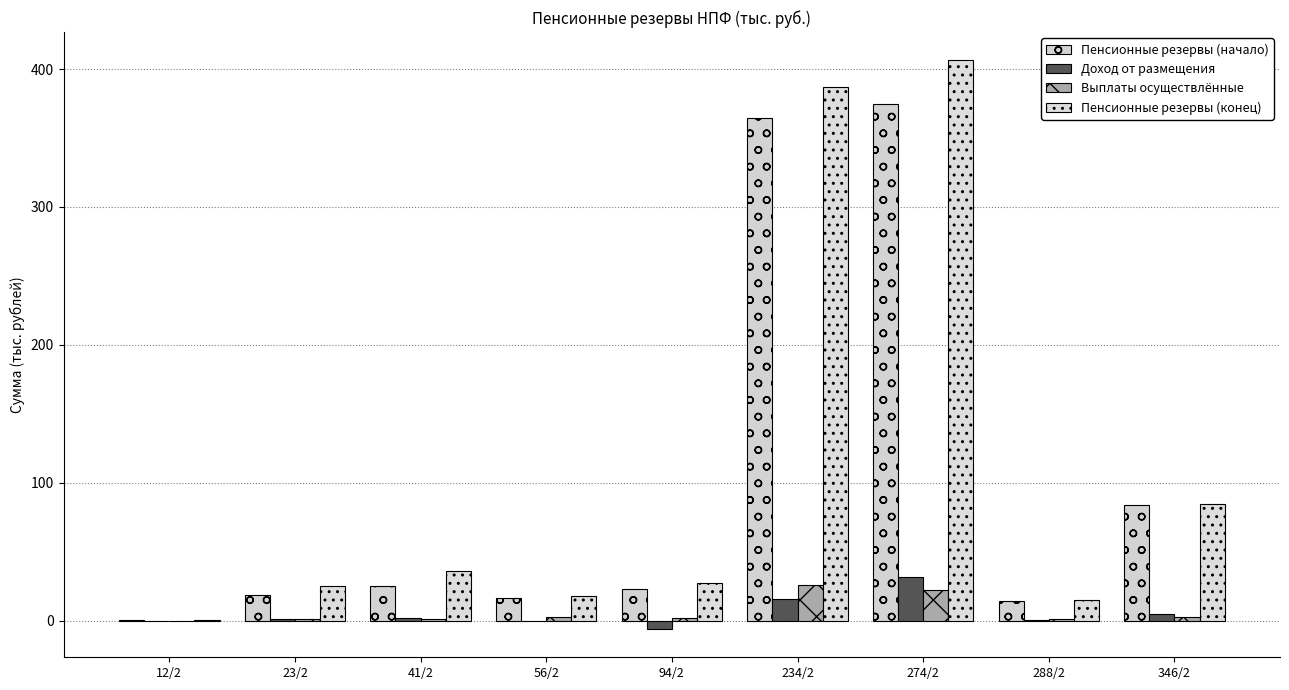

Which series has the largest total across all categories?

Пенсионные резервы (конец)